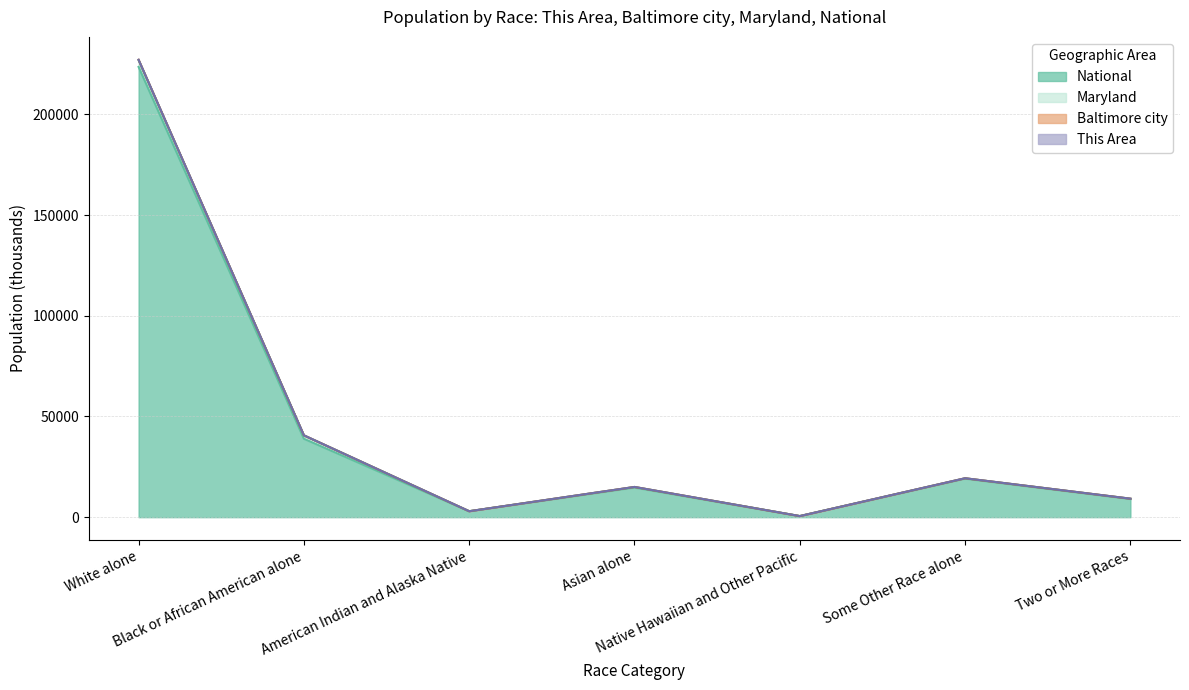

At which category is the sum across all series the highest?

White alone